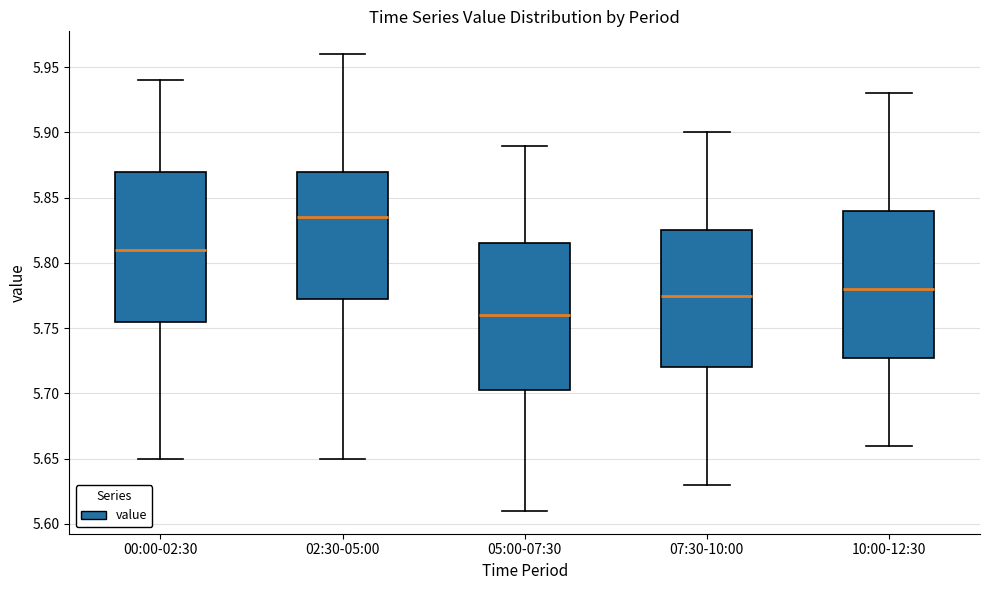

Reading left to right, transcribe this box plot: for each box, give where its median line is, the range the box spans, and where its two whiskers end, as read against the y-axis. The values are not printed on the chart, so give them approximately, as read against the axis.

00:00-02:30: median 5.810, box 5.755 to 5.870, whiskers 5.650 to 5.940
02:30-05:00: median 5.835, box 5.775 to 5.870, whiskers 5.650 to 5.960
05:00-07:30: median 5.760, box 5.705 to 5.815, whiskers 5.610 to 5.890
07:30-10:00: median 5.775, box 5.720 to 5.825, whiskers 5.630 to 5.900
10:00-12:30: median 5.780, box 5.730 to 5.840, whiskers 5.660 to 5.930